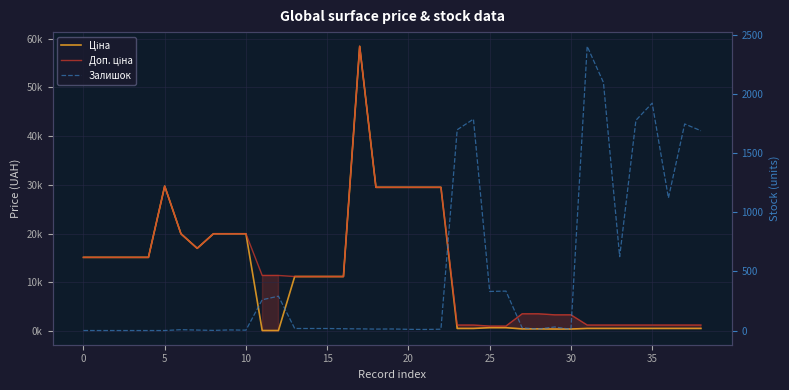

Rank the series by their maximum value, from lowest to highest.

Залишок, Ціна, Доп. ціна